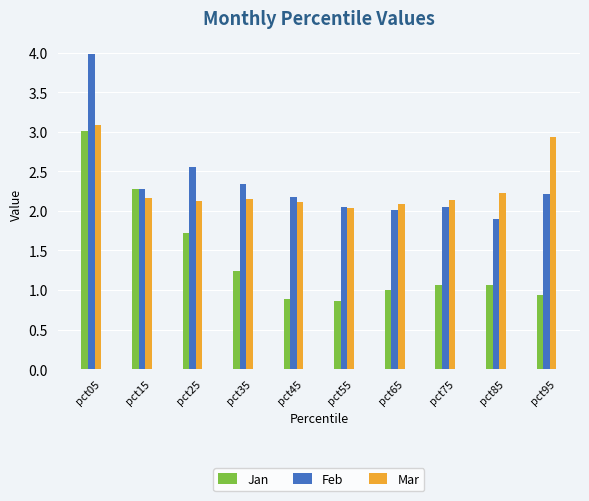

True or false: Jan has a value of 1.4 at pct55.

False